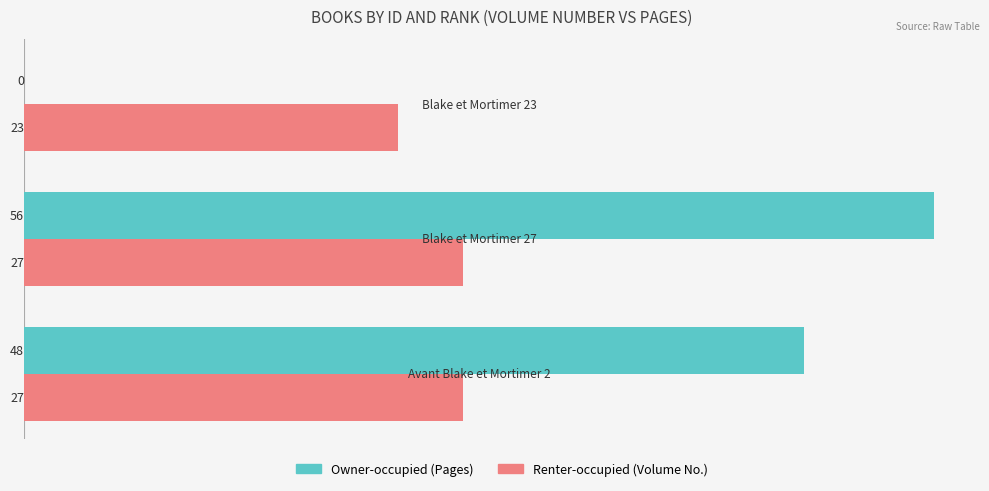

What is the maximum value shown in the chart?

56